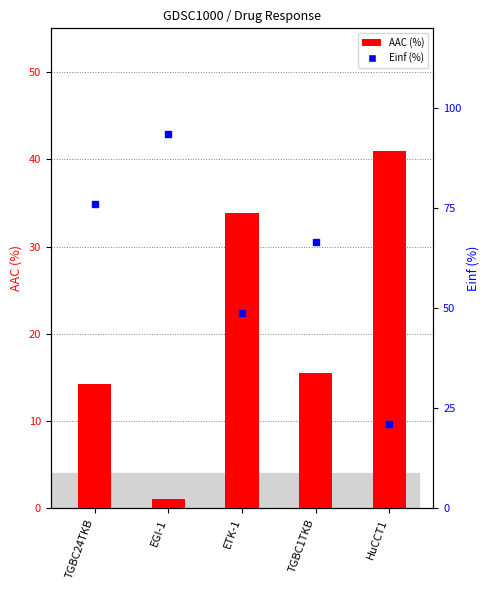

Which series reaches the minimum Y coordinate?

AAC (%)